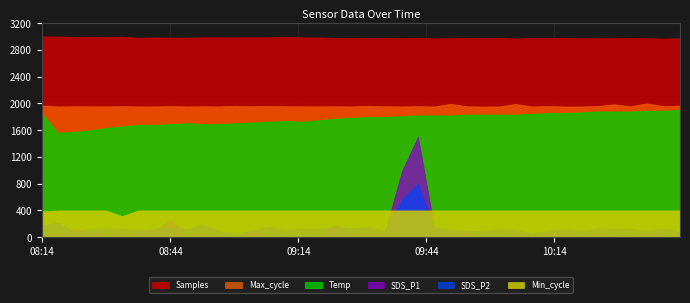

What are all the series names shown in the legend?

Samples, Max_cycle, Min_cycle, SDS_P1, SDS_P2, Temp